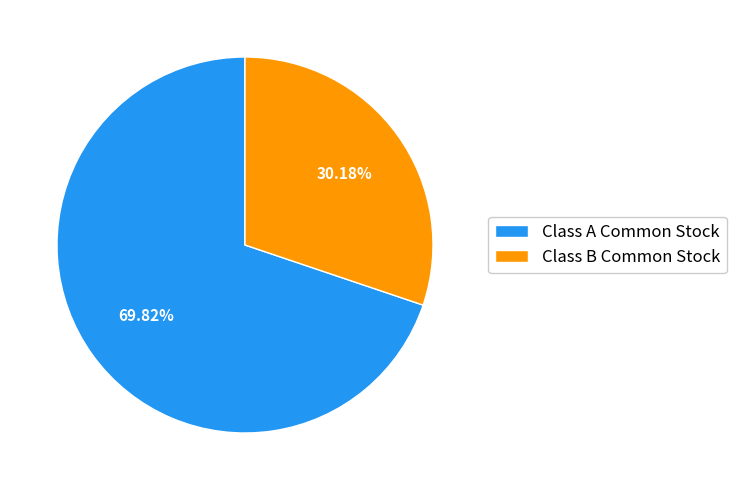

Which category accounts for the majority?

Class A Common Stock